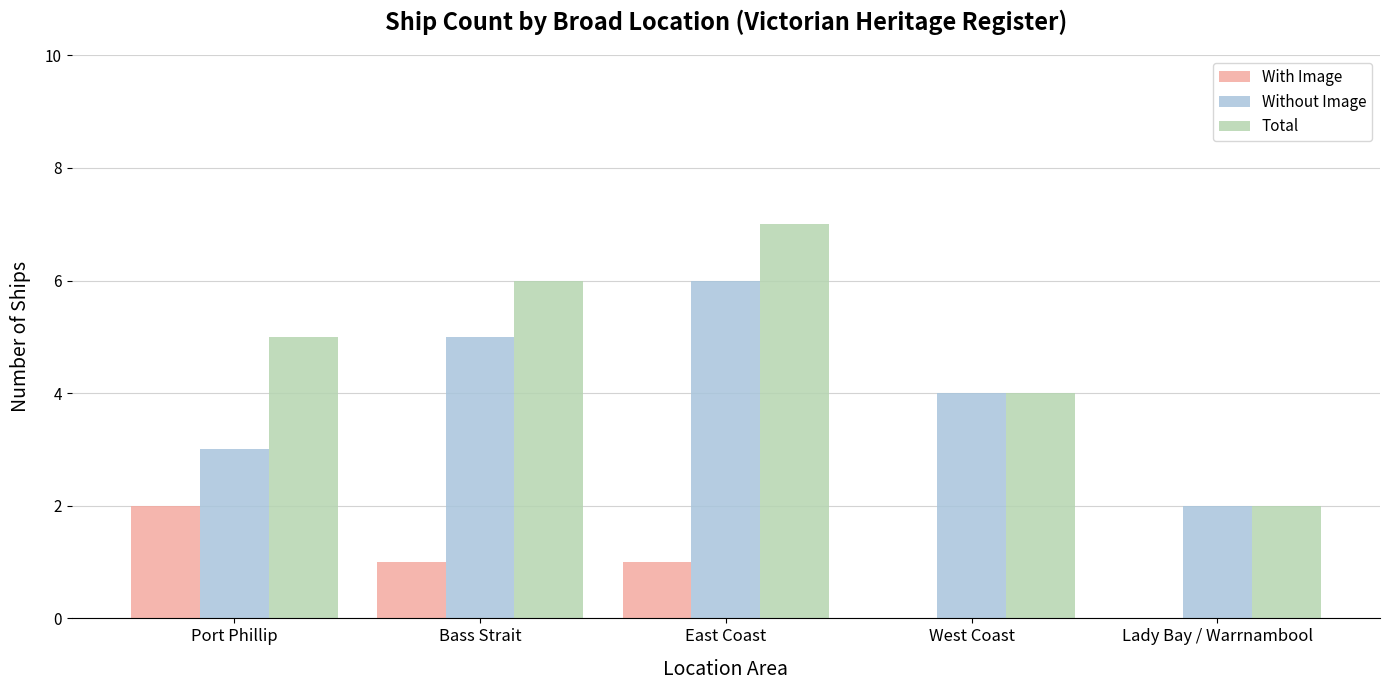

What is the highest value of the Without Image series?

6